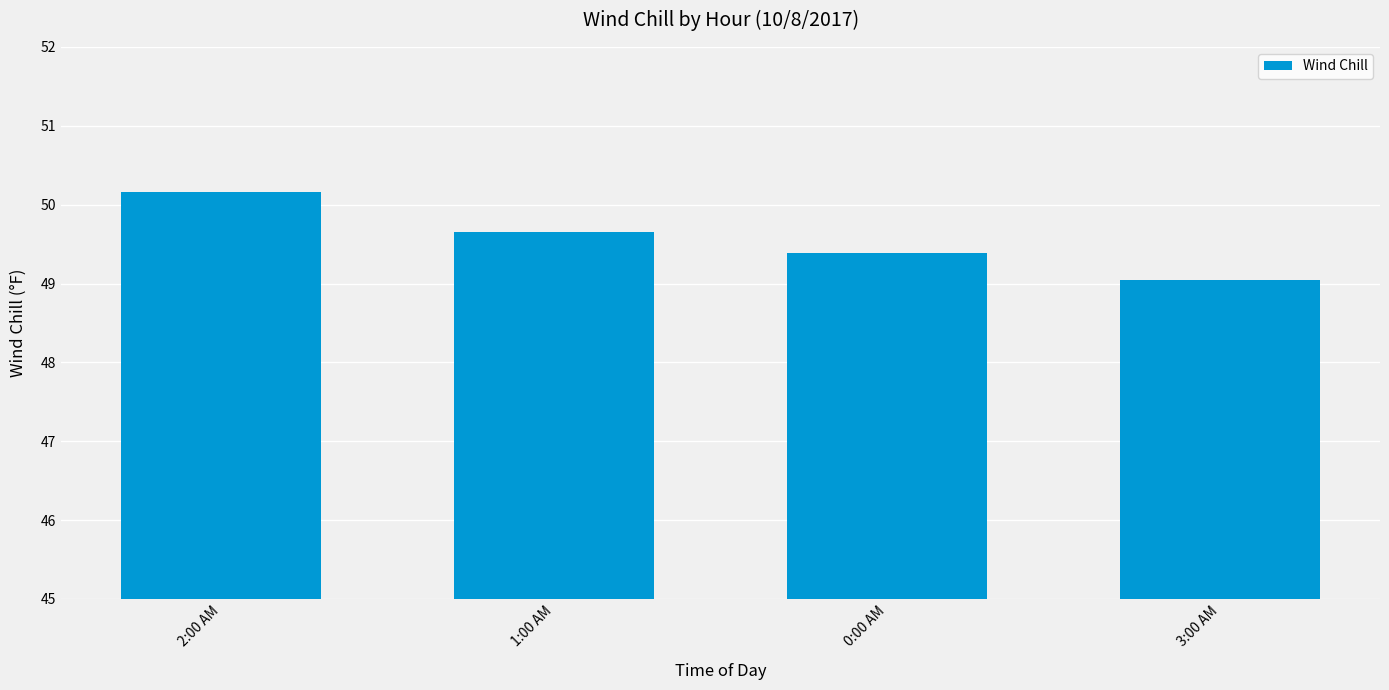

What is the greatest value displayed?

50.2